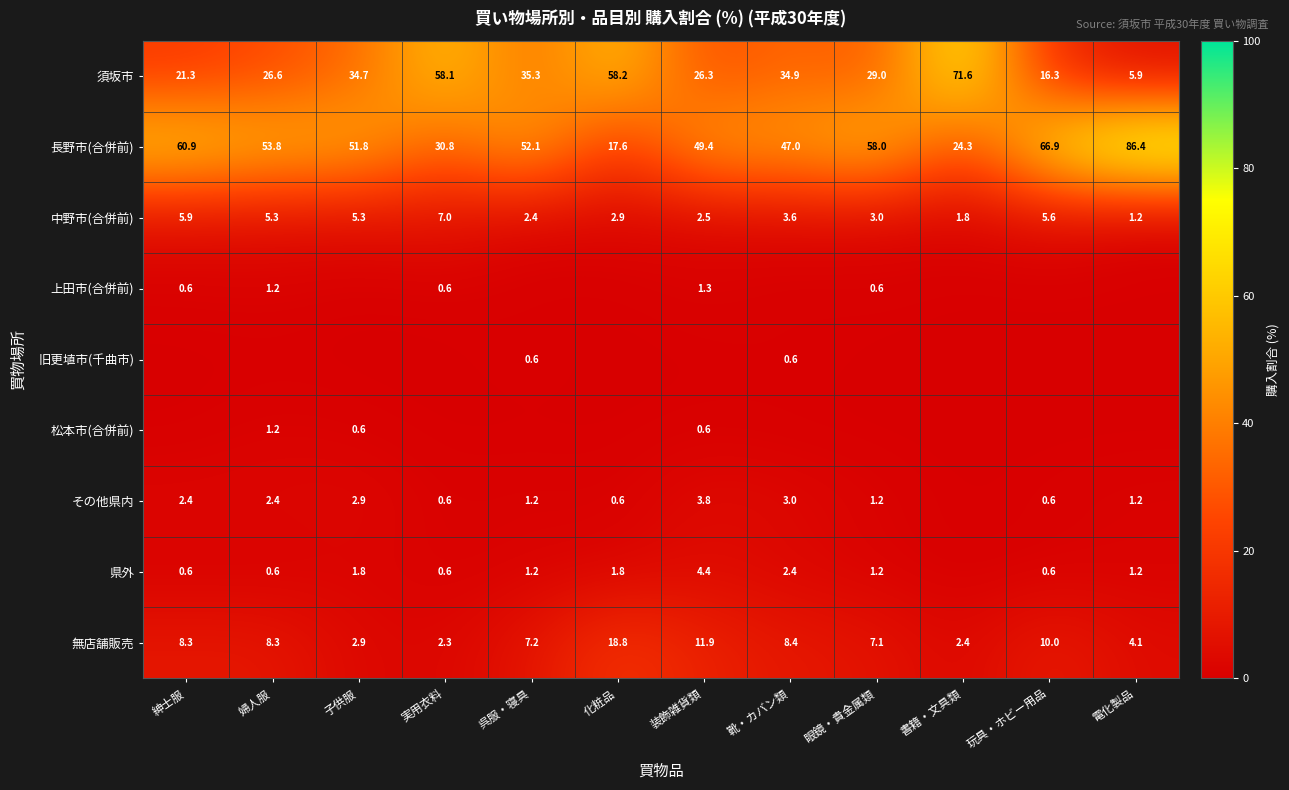

What is the difference between the highest and lowest values at 電化製品?

86.4